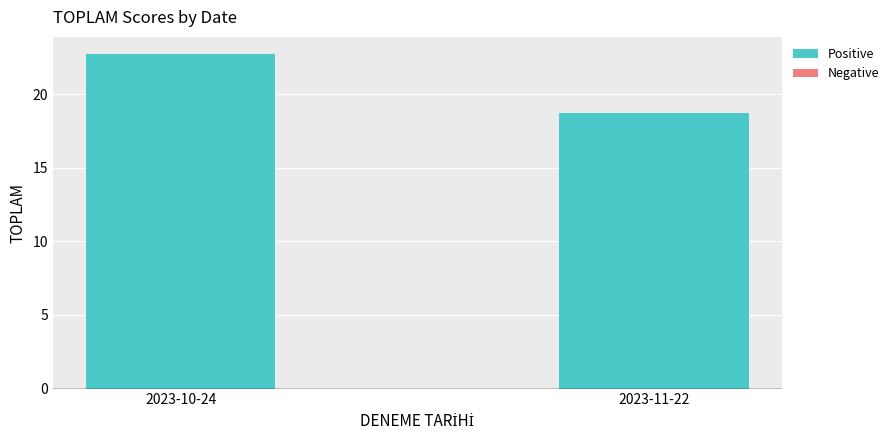

Between 2023-11-22 and 2023-10-24, which is larger?

2023-10-24